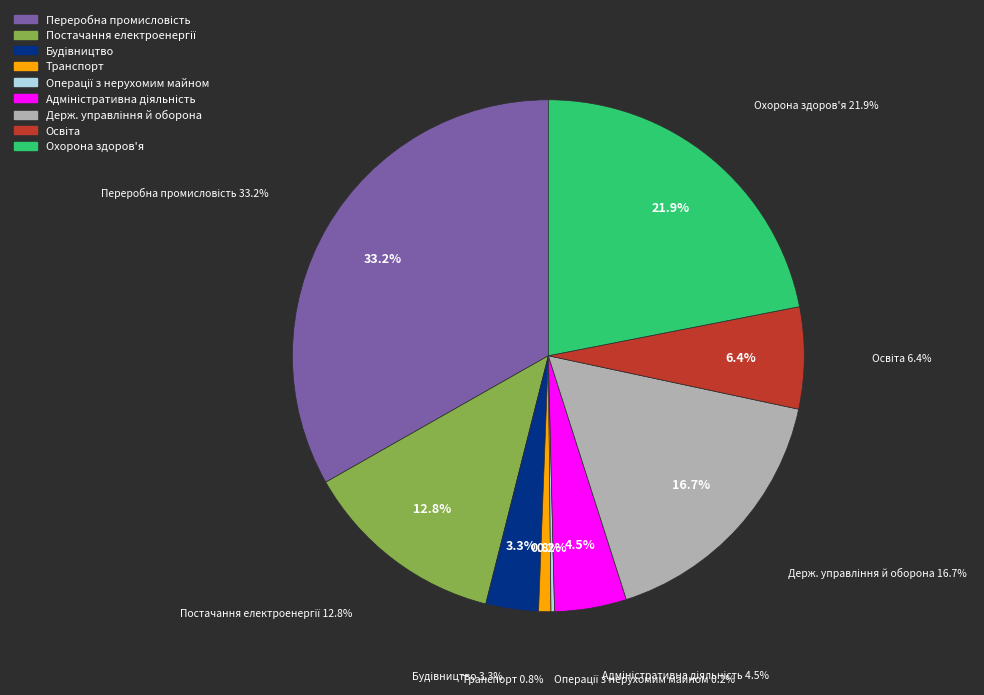

Which has a higher value, Будівництво or Переробна промисловість?

Переробна промисловість